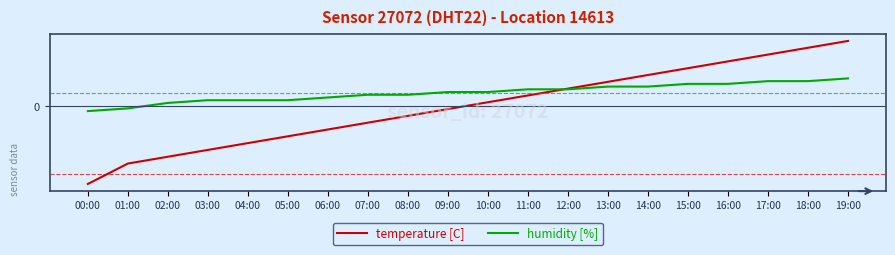

Is this an area chart (filled region under the line)?

No